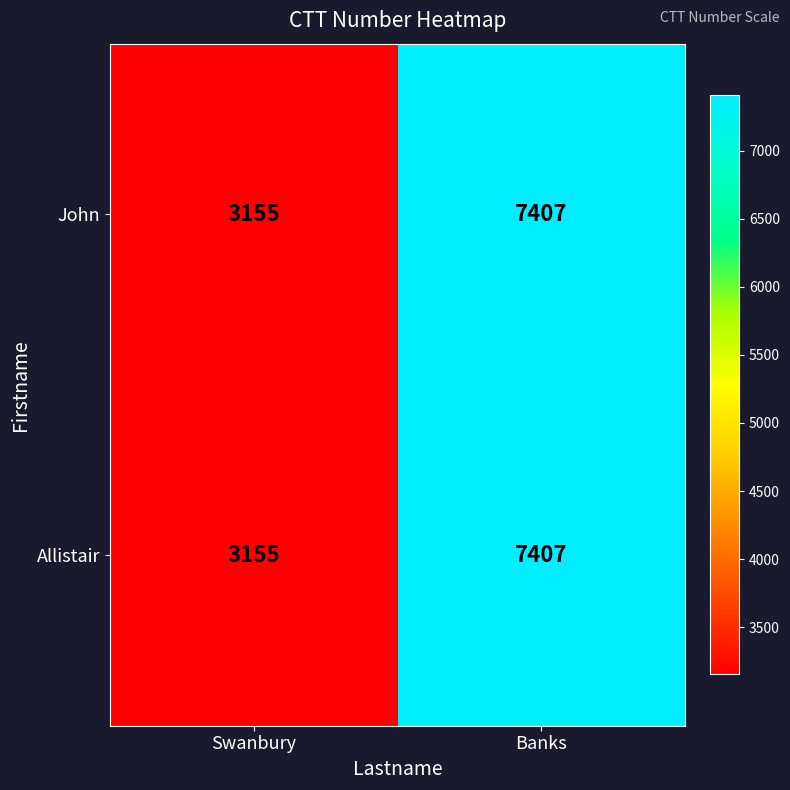

Rank the categories by John value from highest to lowest.

Banks, Swanbury